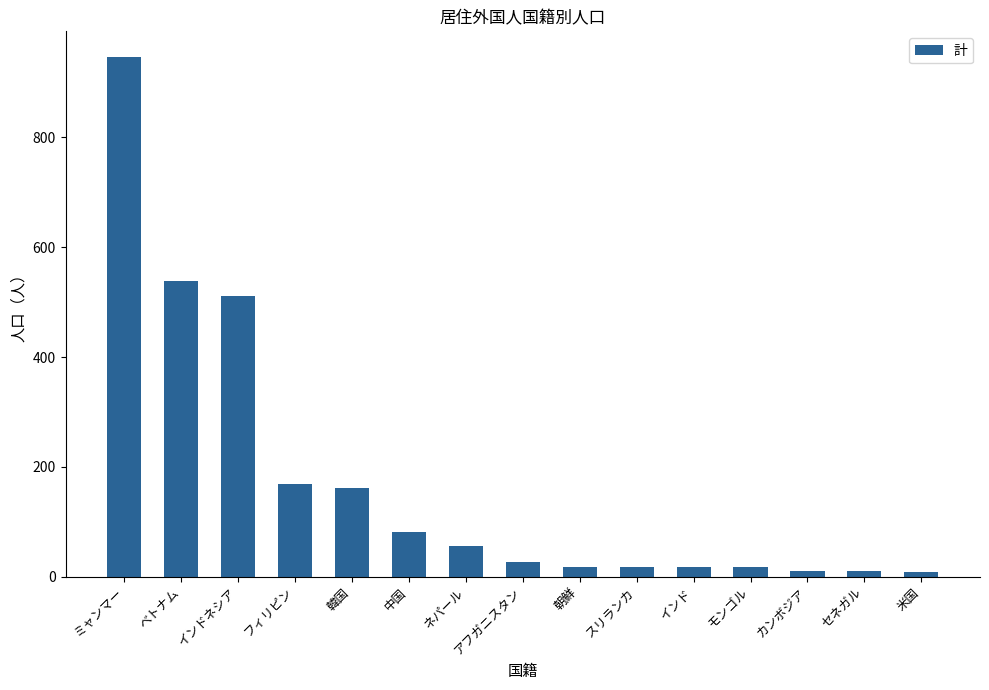

Which has a higher value, 韓国 or 中国?

韓国